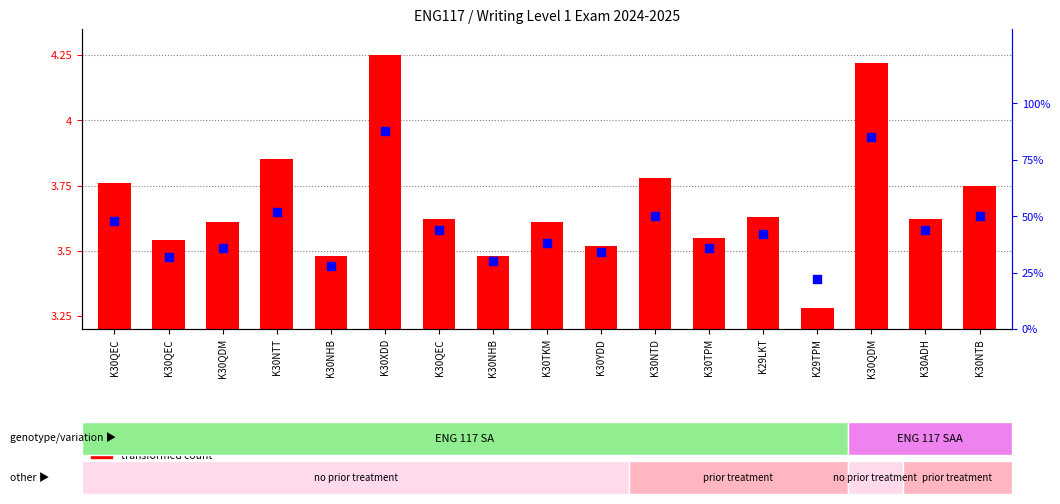

Between K30QDM and K30QEC, which is larger?

K30QDM